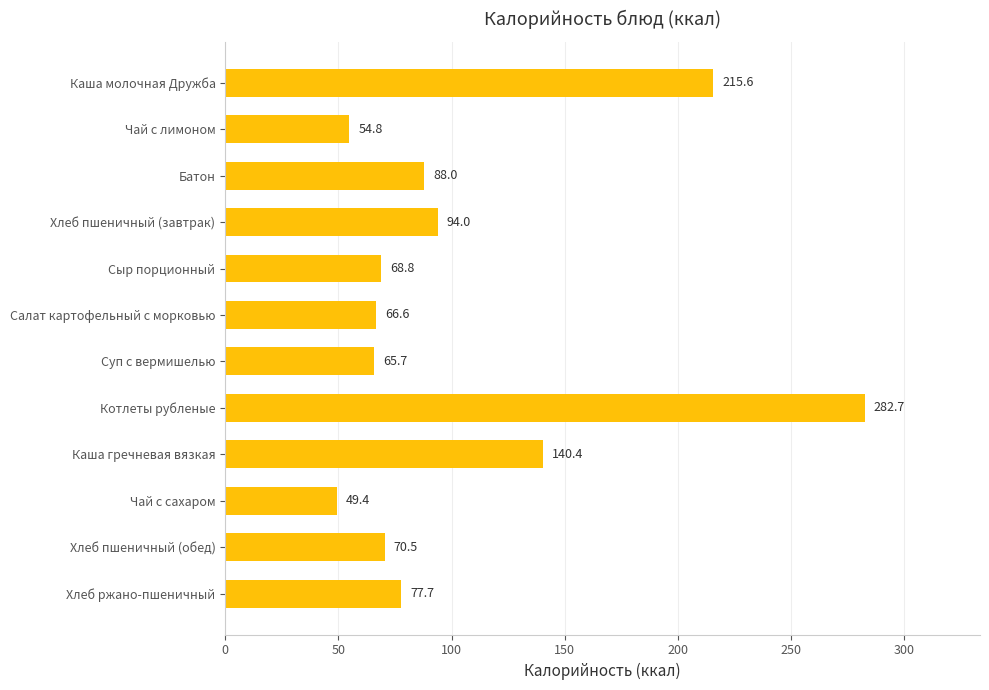

Reading top to bottom, transcribe all the data shown in this chart.

215.6	54.8	88.0	94.0	68.8	66.6	65.7	282.7	140.4	49.4	70.5	77.7